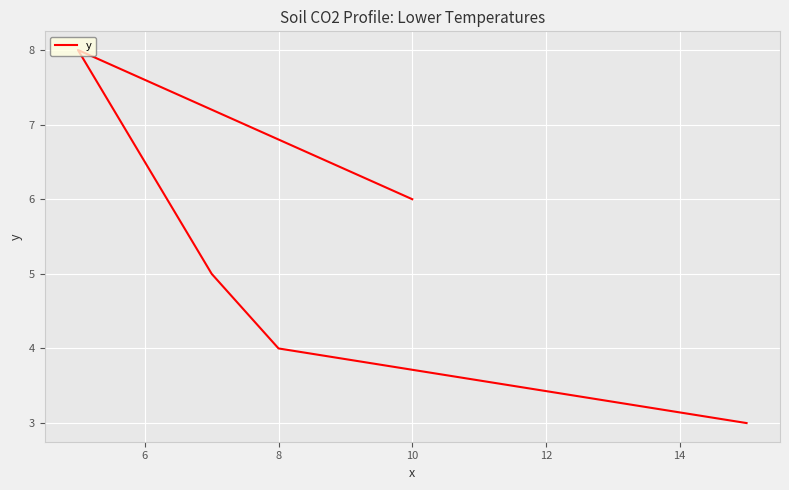

What is the maximum value shown in the chart?

8